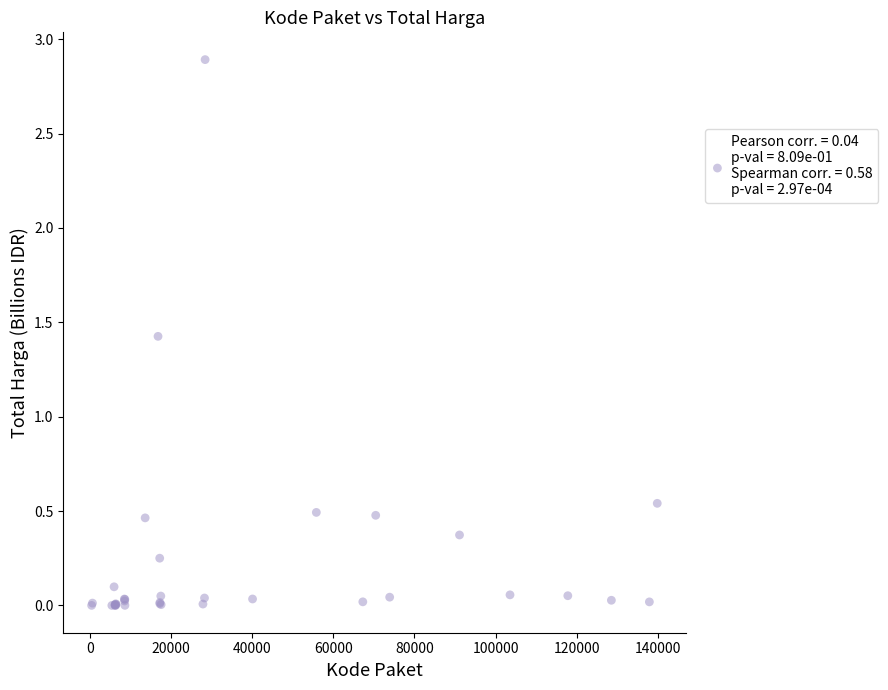

What Y value in the scatter plot is closest to 1?

1.4